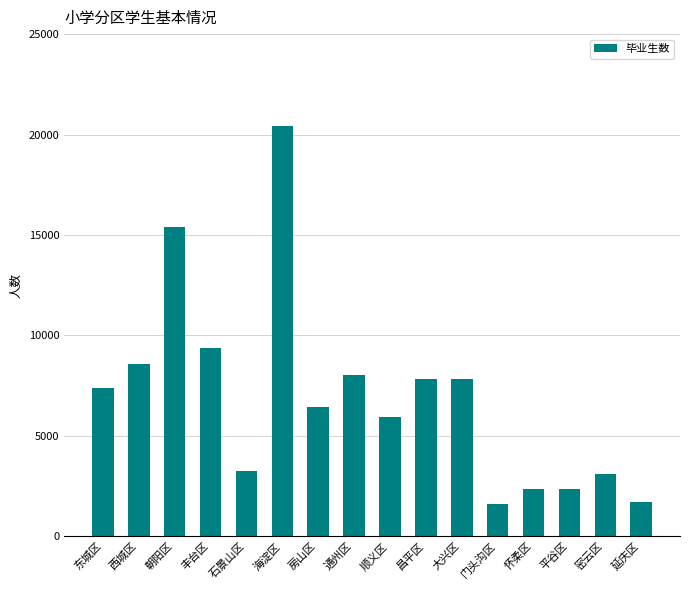

What is the sum of all values?

111481